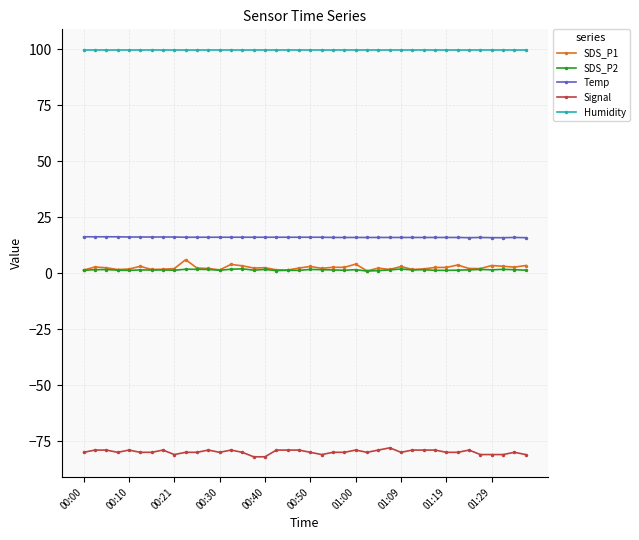

True or false: SDS_P1 and Temp intersect in this chart.

False